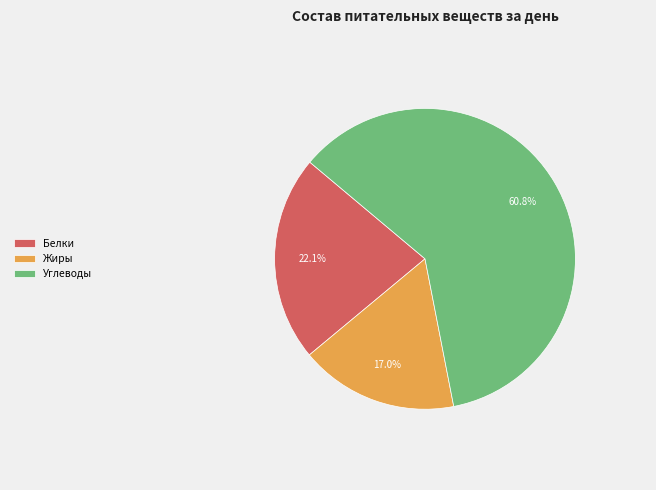

Approximately how many times larger is the value at Жиры compared to Белки?

0.8